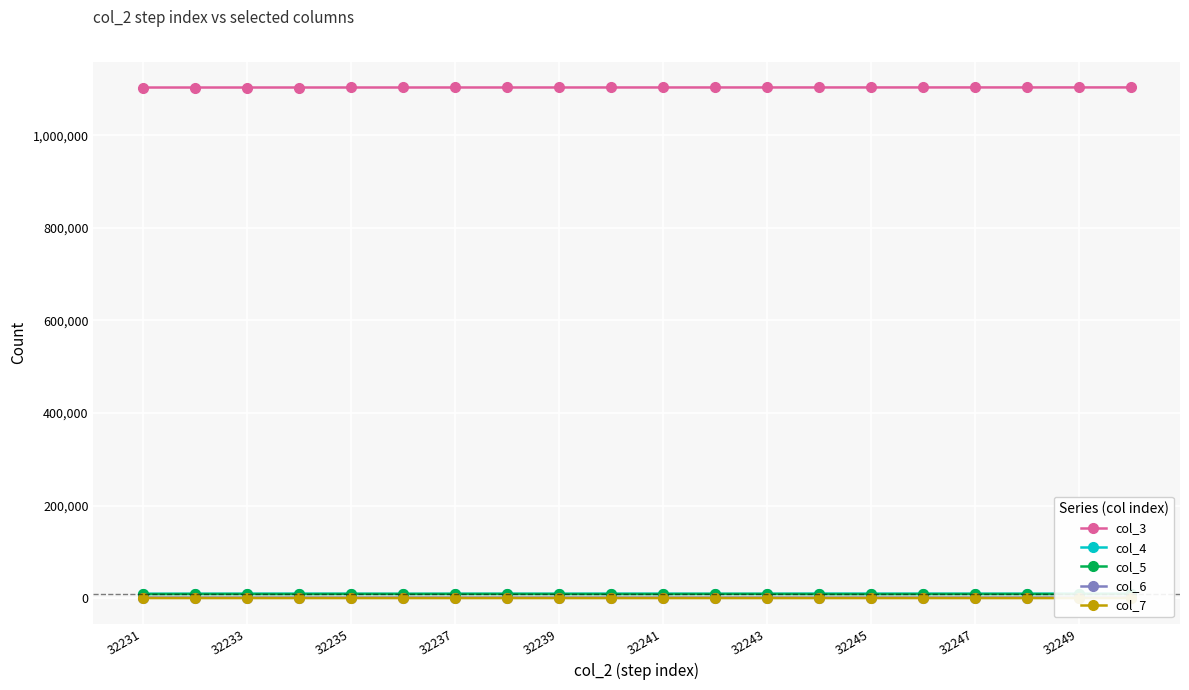

What is the maximum value shown in the chart?

1103360